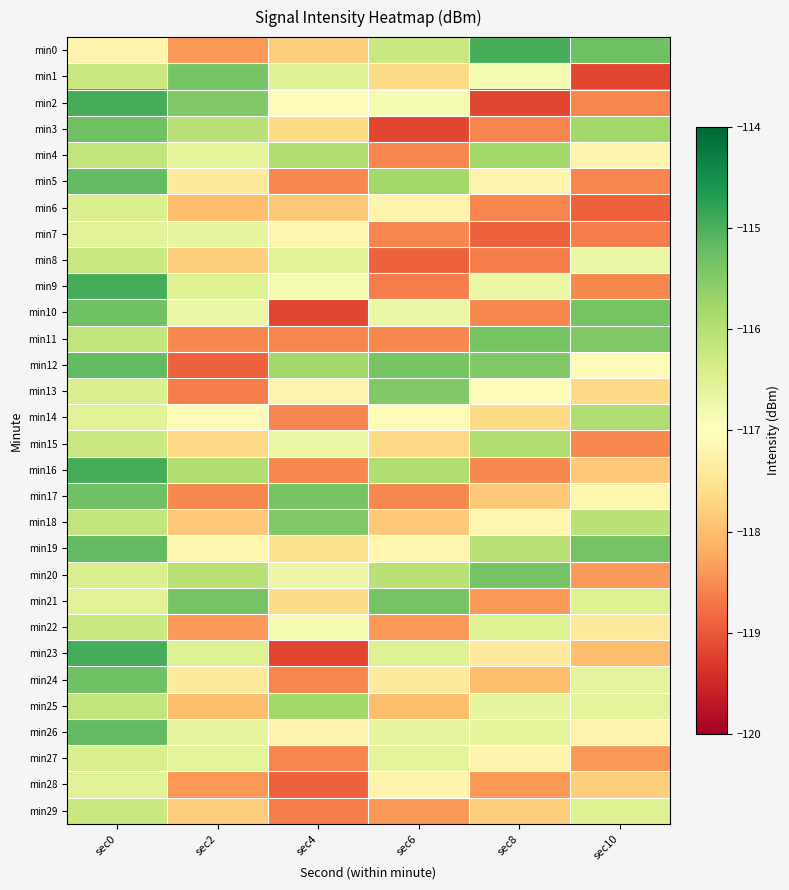

Which series has the largest range (max minus min)?

min2